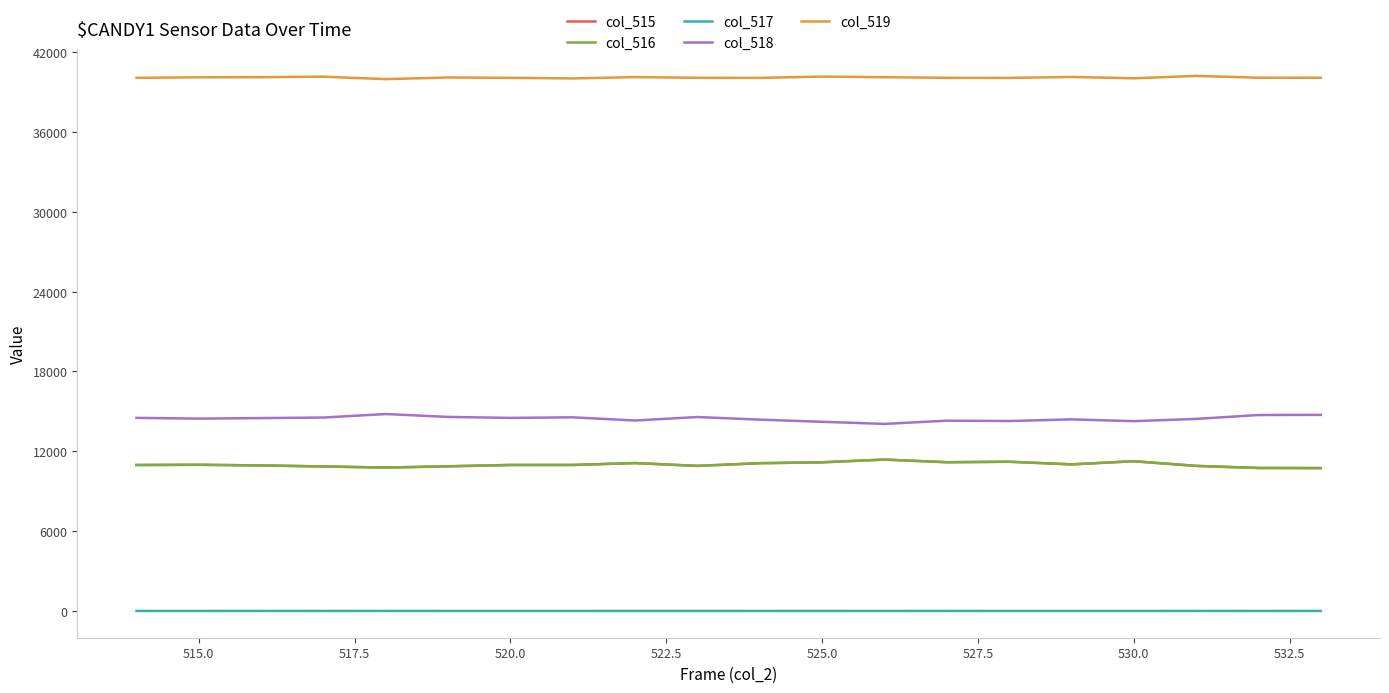

What is the minimum value for col_519?

39961